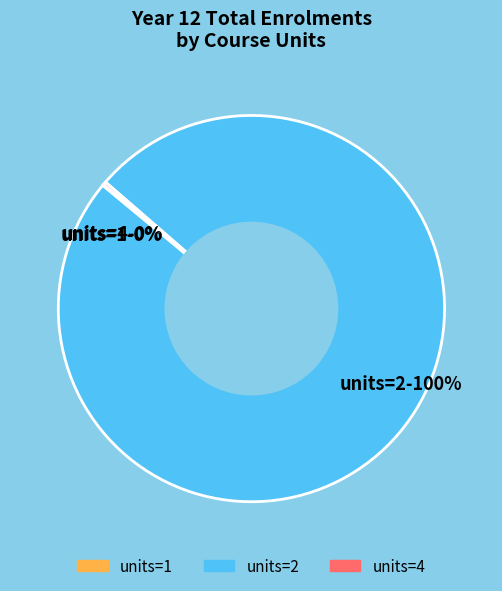

Which slice is the largest?

units=2-100%